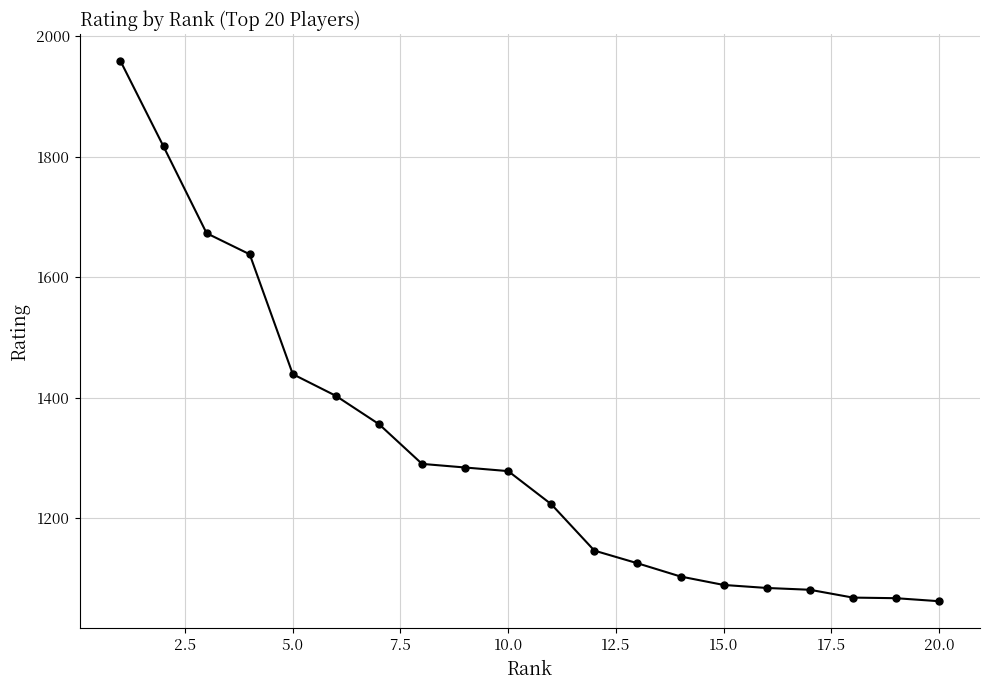

Is this an area chart (filled region under the line)?

No